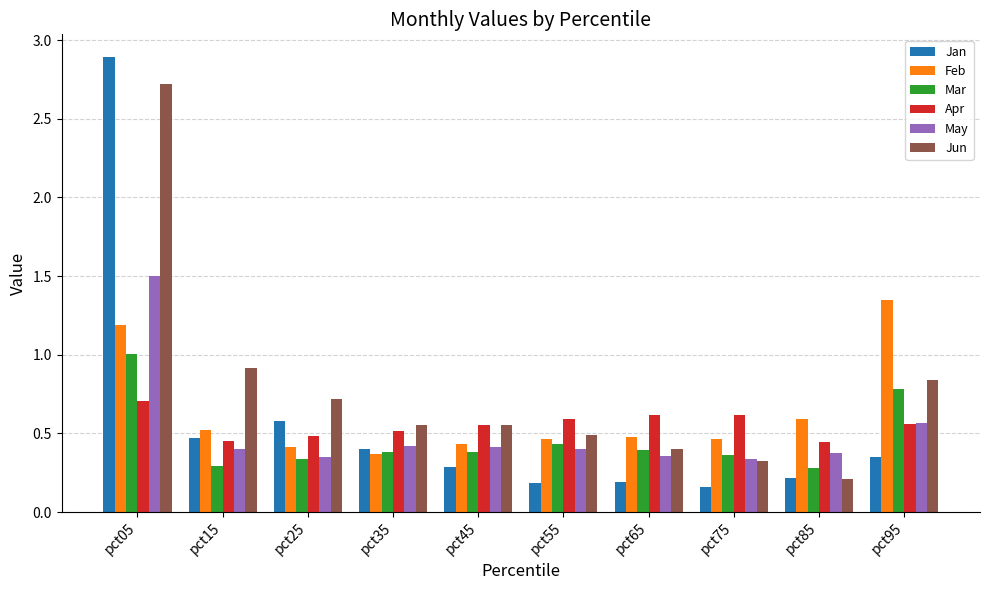

Count the number of categories in the chart.

10